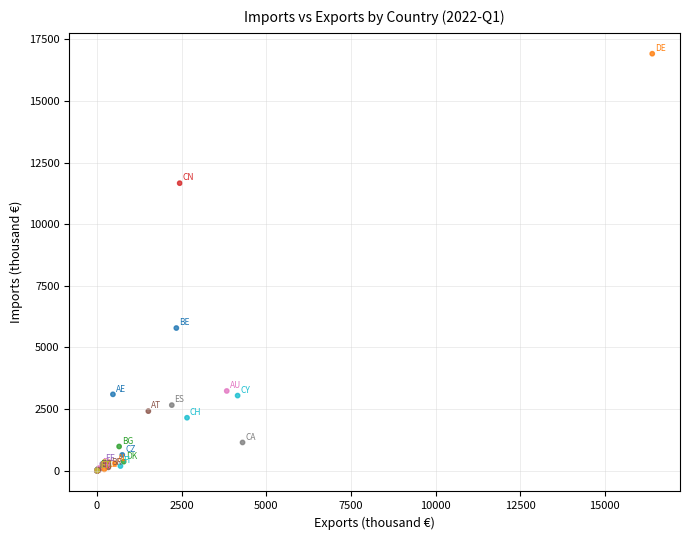

What Y value in the scatter plot is closest to 8460?

5787